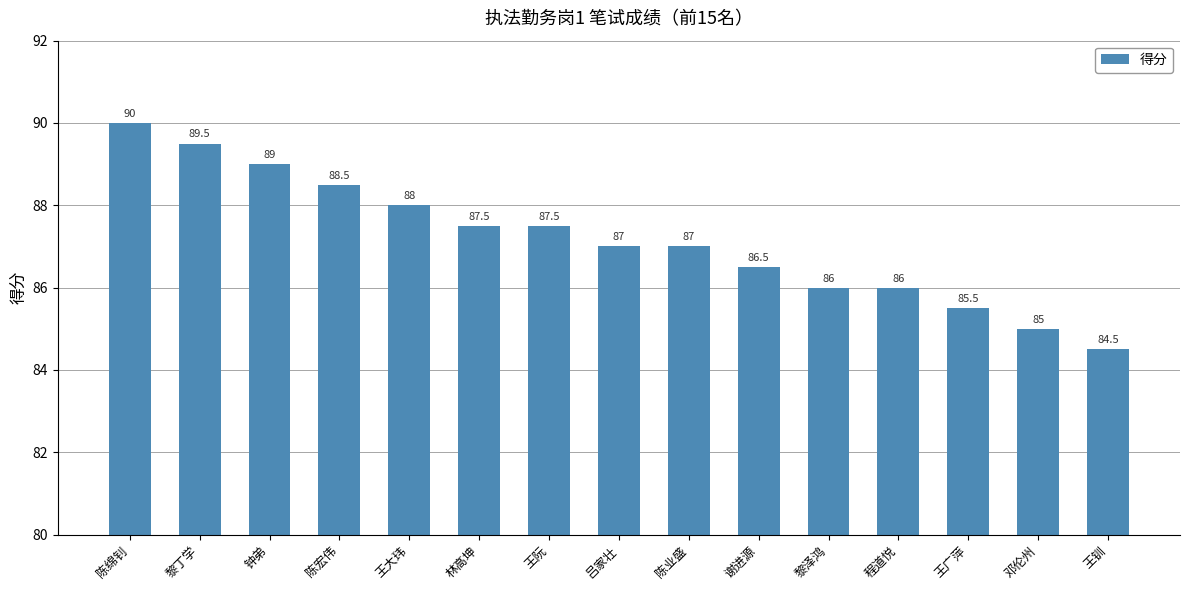

Count the number of data series in this chart.

1